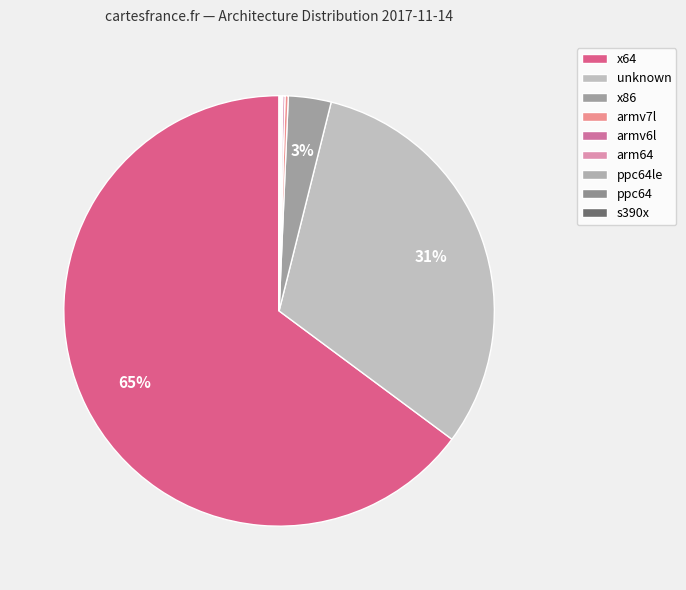

To the nearest percent, what is the difference between the ppc64le and x64 slice percentages?

65%